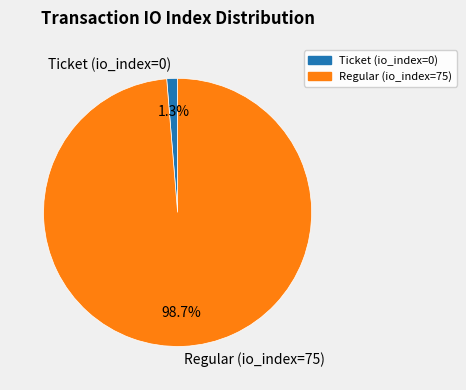

Which slice is the largest?

Regular (io_index=75)